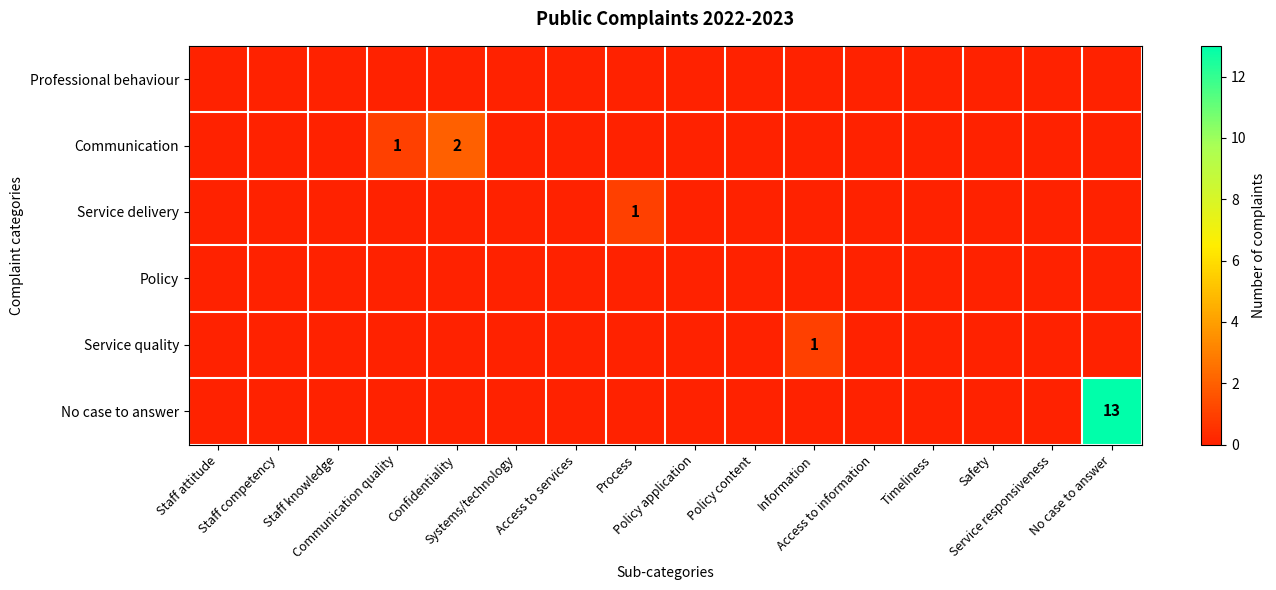

Rank the series at Systems/technology from lowest to highest value.

Professional behaviour, Communication, Service delivery, Policy, Service quality, No case to answer